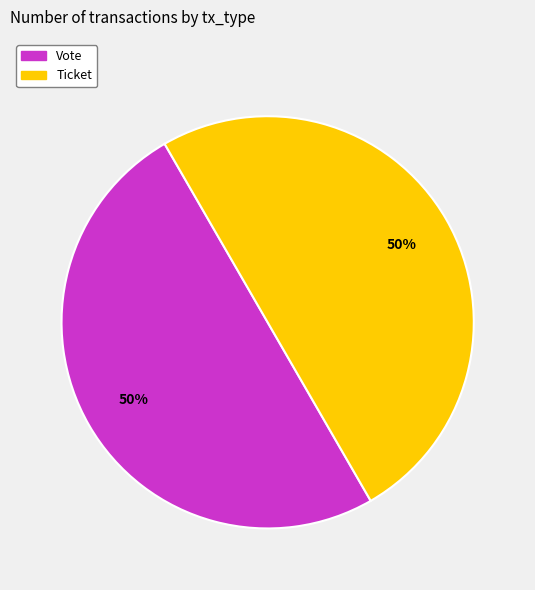

To the nearest percent, what is the average slice percentage?

50%